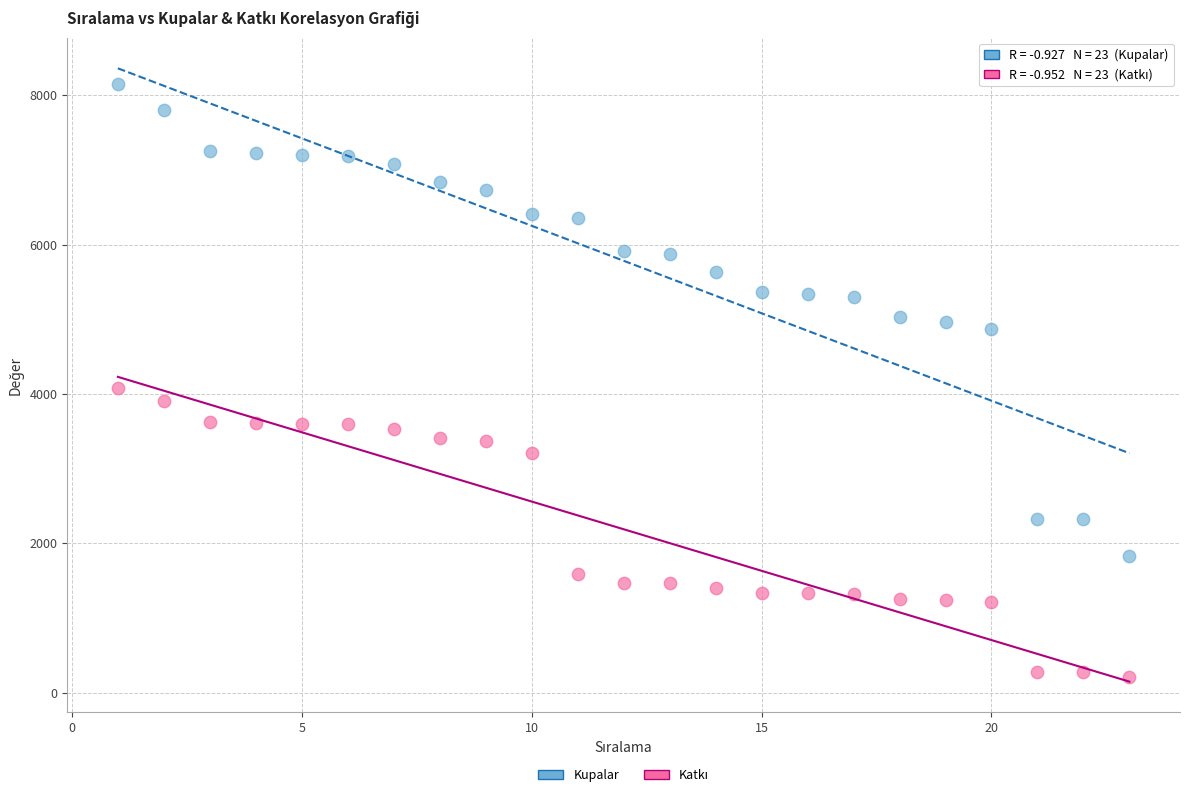

Which series has the widest spread of Y values?

Kupalar